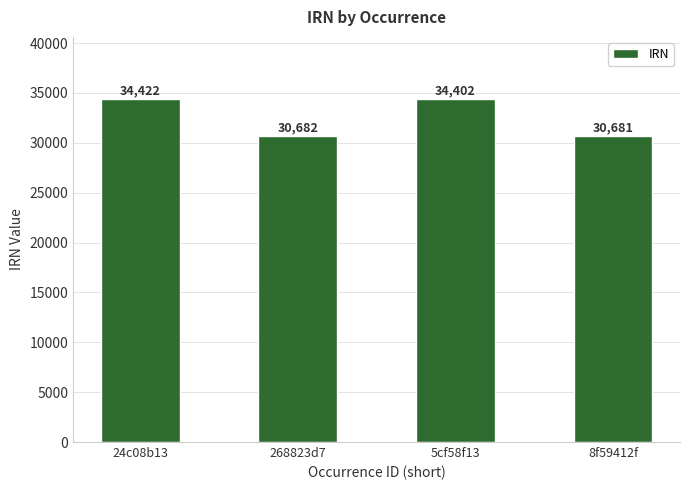

What is the change in value from 268823d7 to 5cf58f13?

+3720